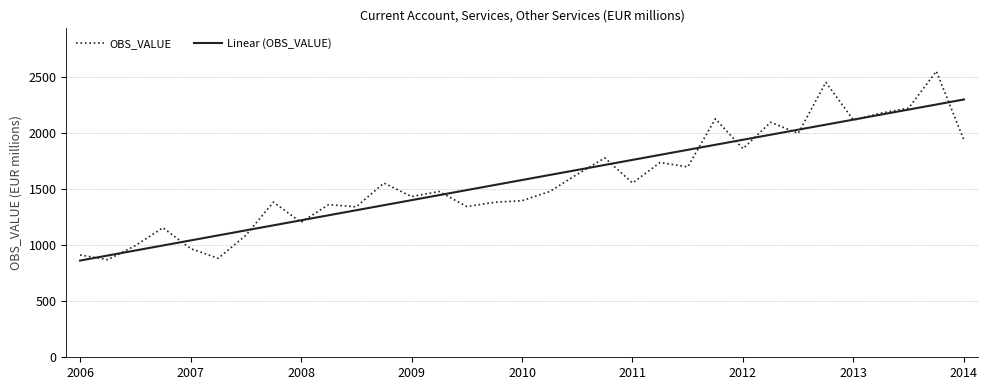

What is the difference between the maximum and minimum values in the OBS_VALUE series?

1682.0